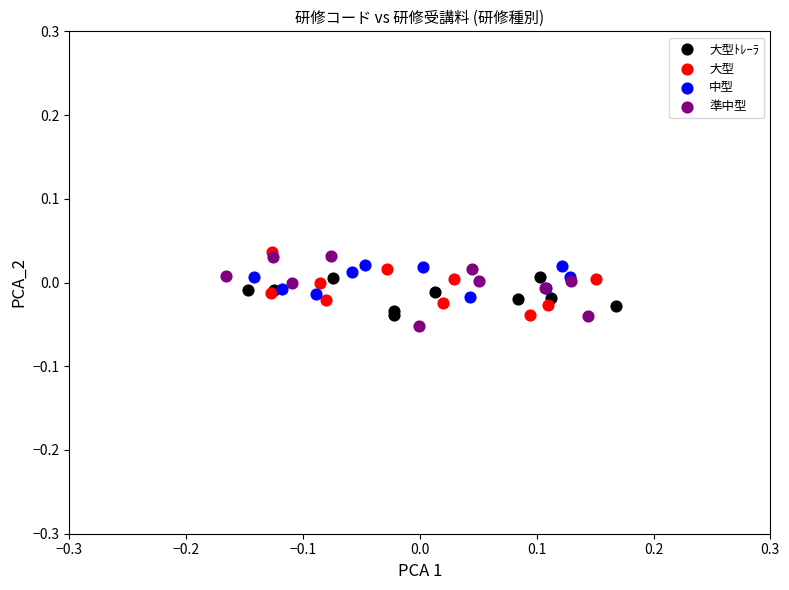

What are all the series names shown in the legend?

大型ﾄﾚｰﾗ, 大型, 中型, 準中型